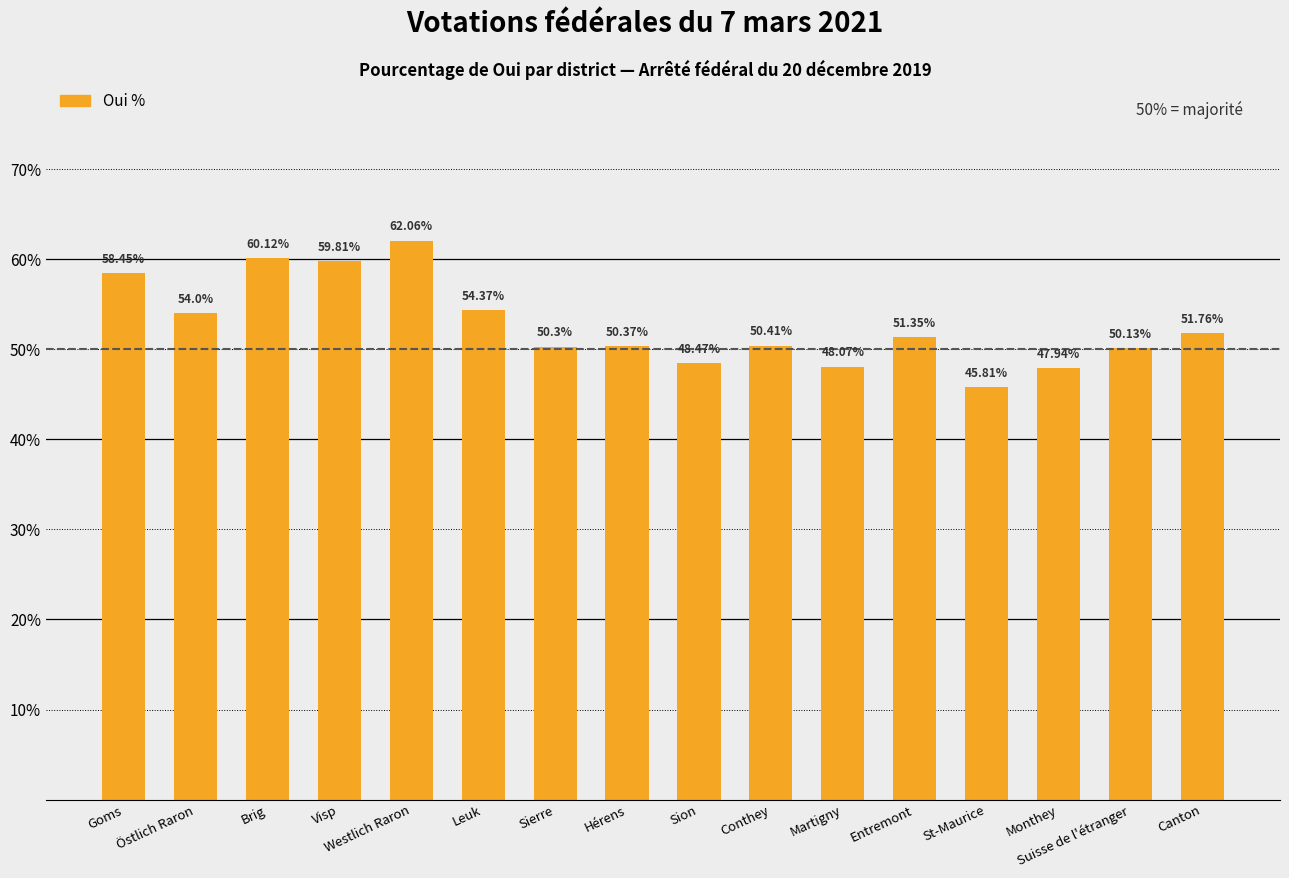

The chart shows a value of 18.0 at Suisse de l'étranger. True or false?

False